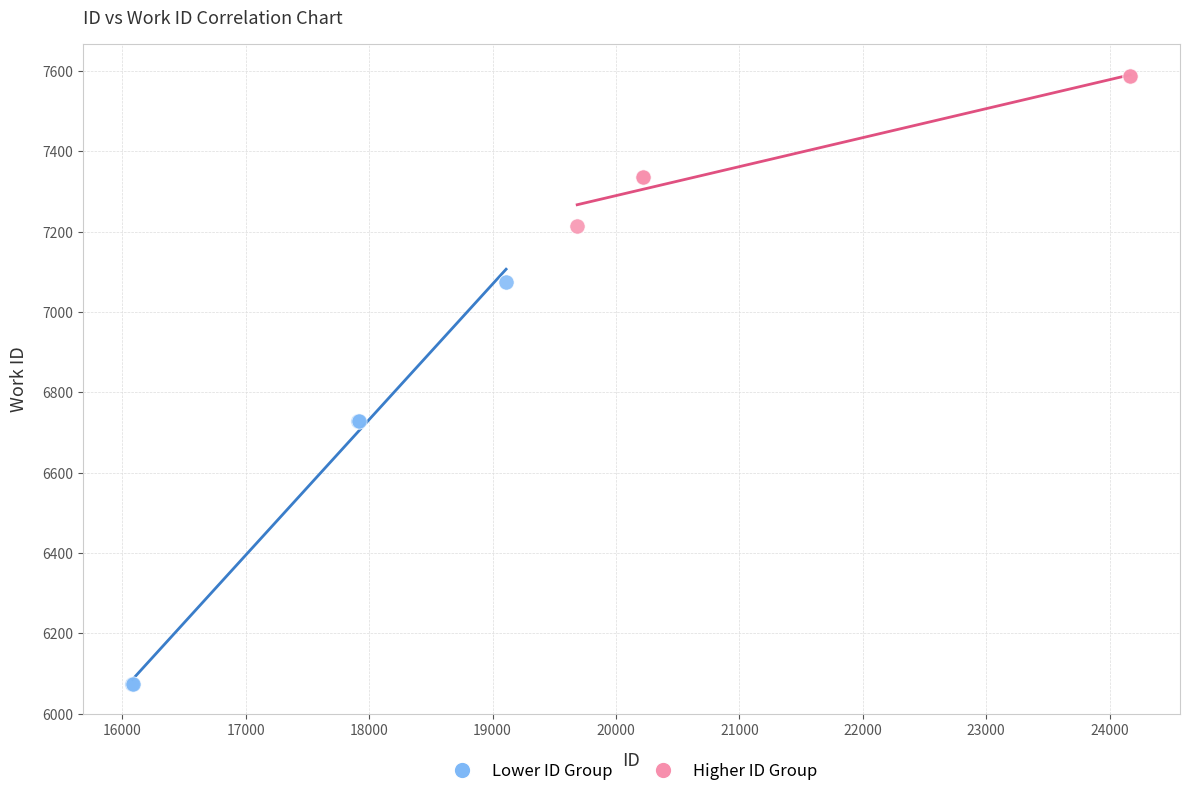

Which series reaches the minimum Y coordinate?

Lower ID Group